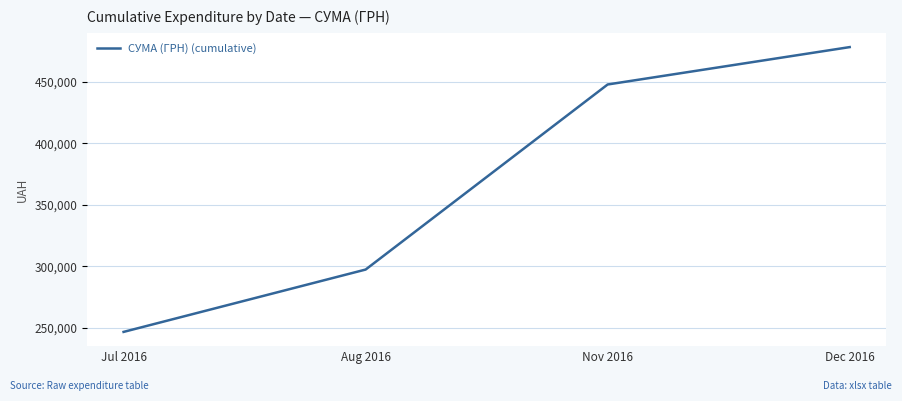

Where is the data nearest to the value 362485?

Aug 2016